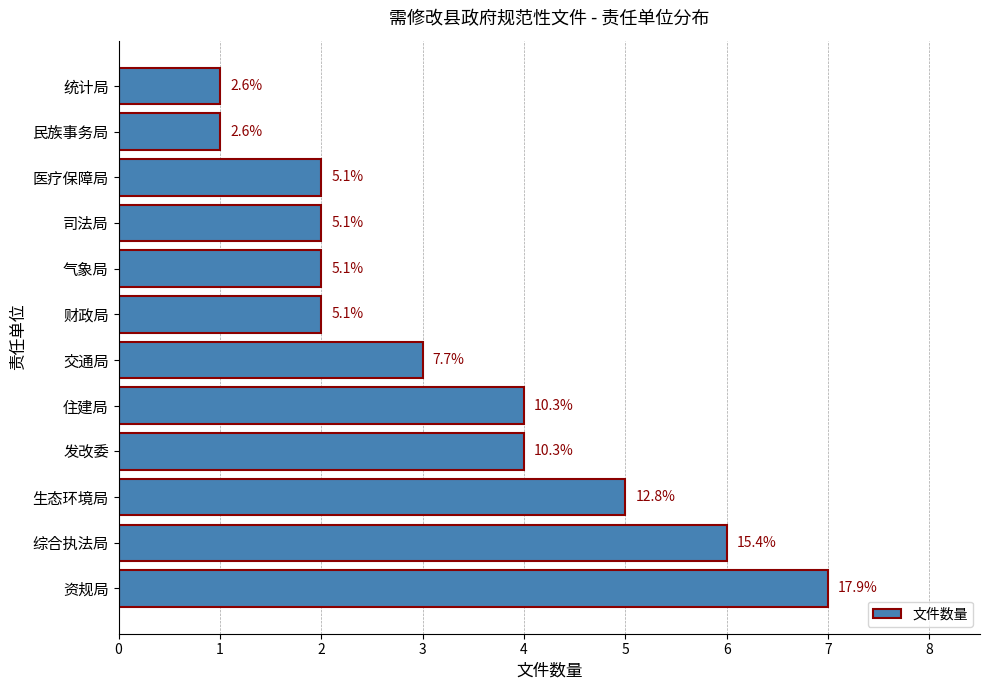

What is the average value?

3